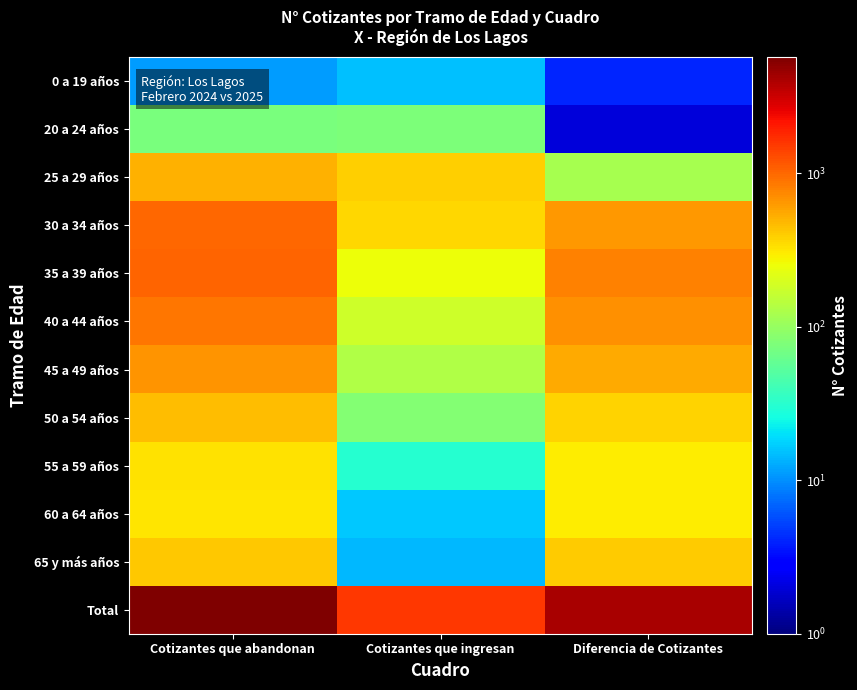

List the series in order of their peak value, lowest first.

0 a 19 años, 20 a 24 años, 60 a 64 años, 55 a 59 años, 65 y más años, 50 a 54 años, 25 a 29 años, 45 a 49 años, 40 a 44 años, 30 a 34 años, 35 a 39 años, Total